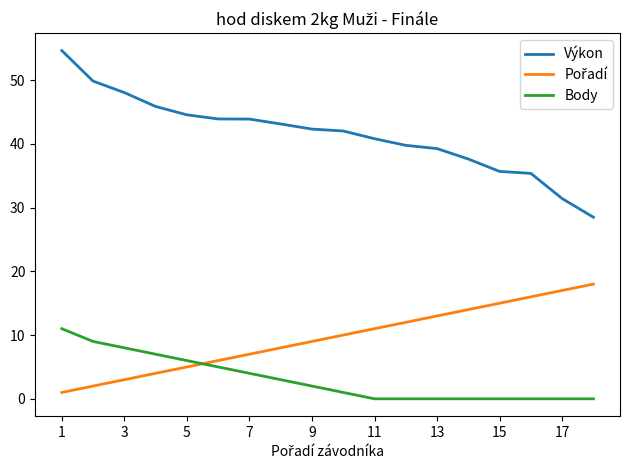

Which series has the largest total across all categories?

Výkon